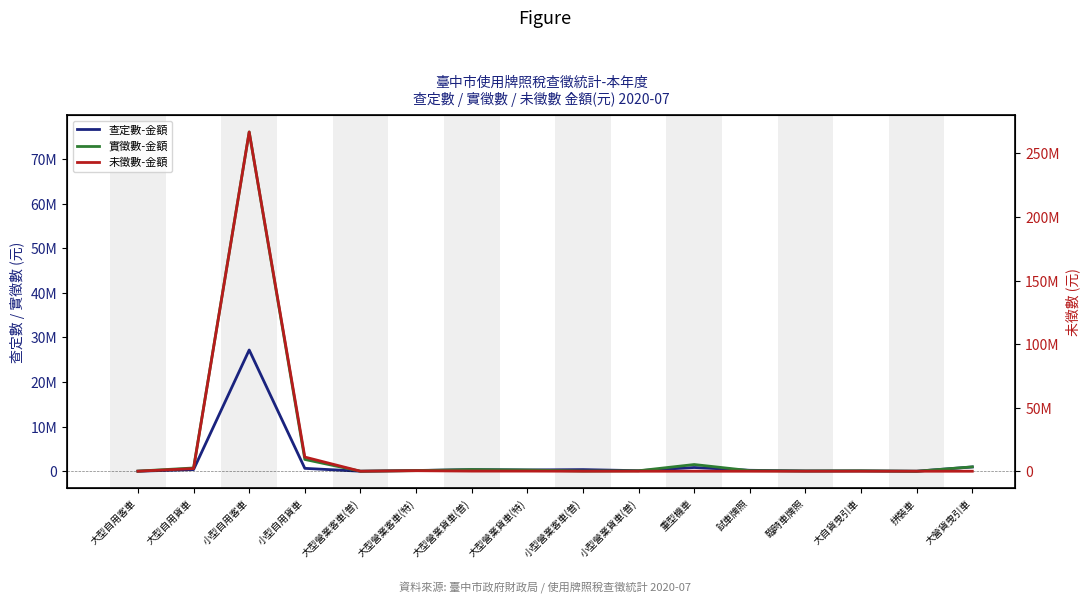

After their last crossing, which series has the higher values: 未徵數-金額 or 查定數-金額?

查定數-金額